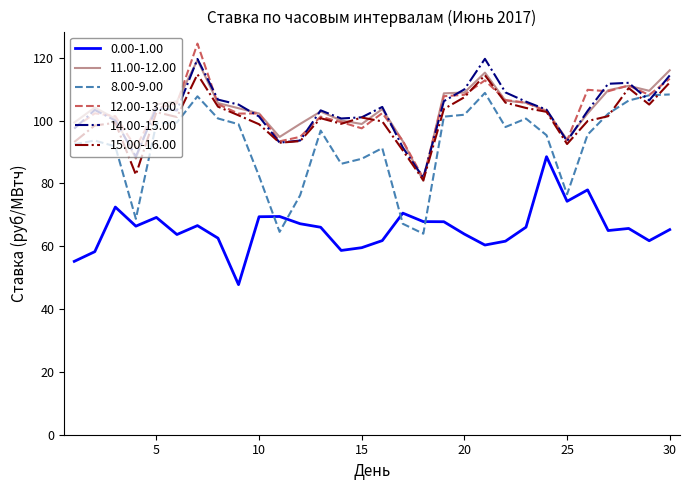

True or false: 0.00-1.00 and 11.00-12.00 cross at least once.

False